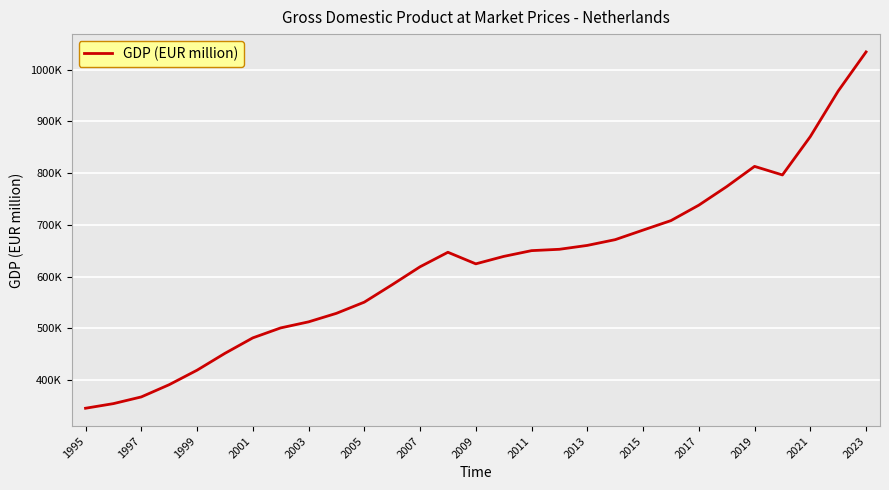

Does the chart have visible grid lines?

Yes